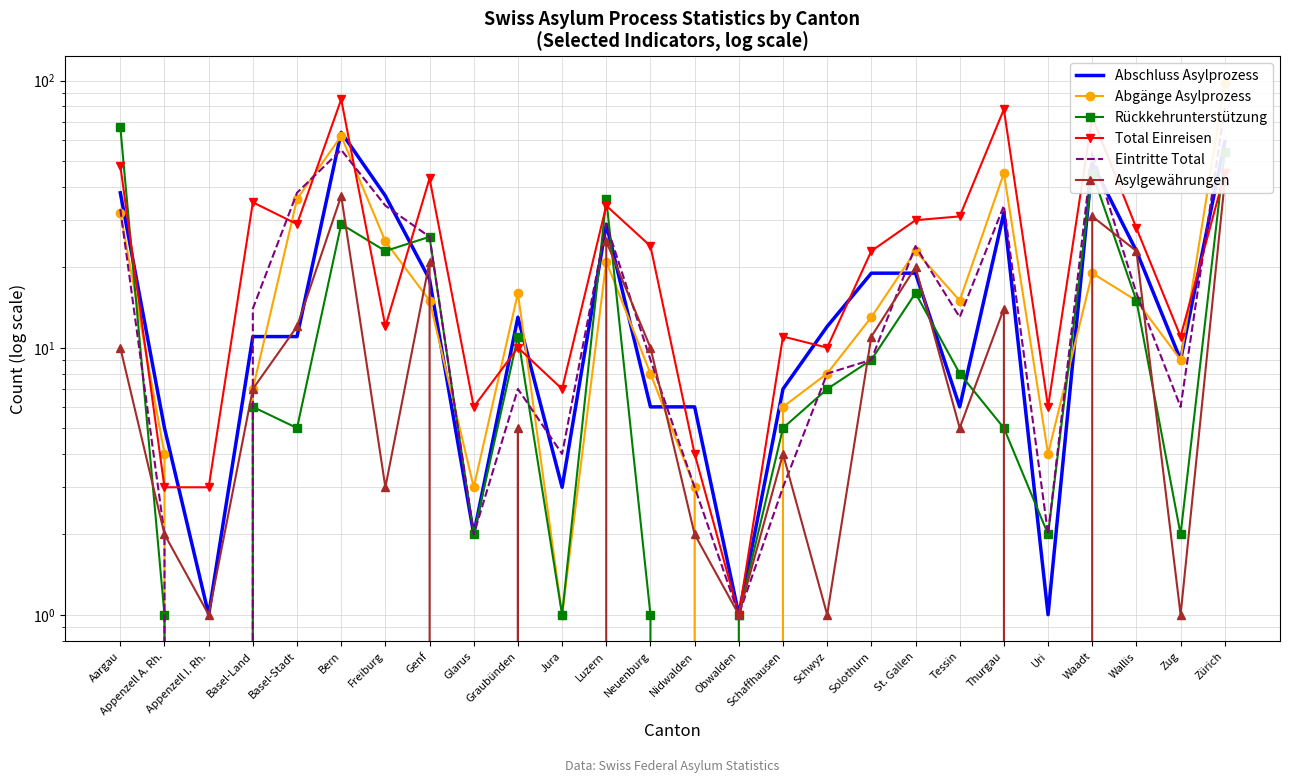

What is the label of the 24th point from the left?

Wallis